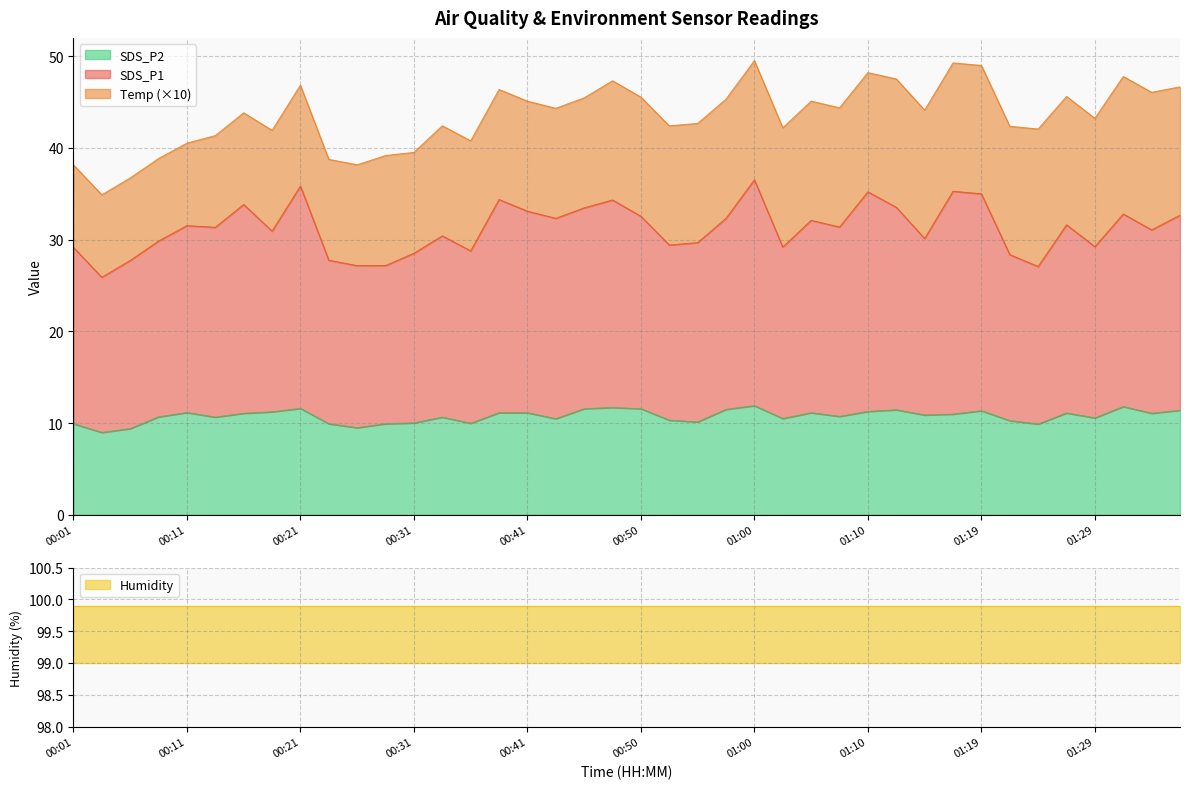

What position from the right is 00:03?

39